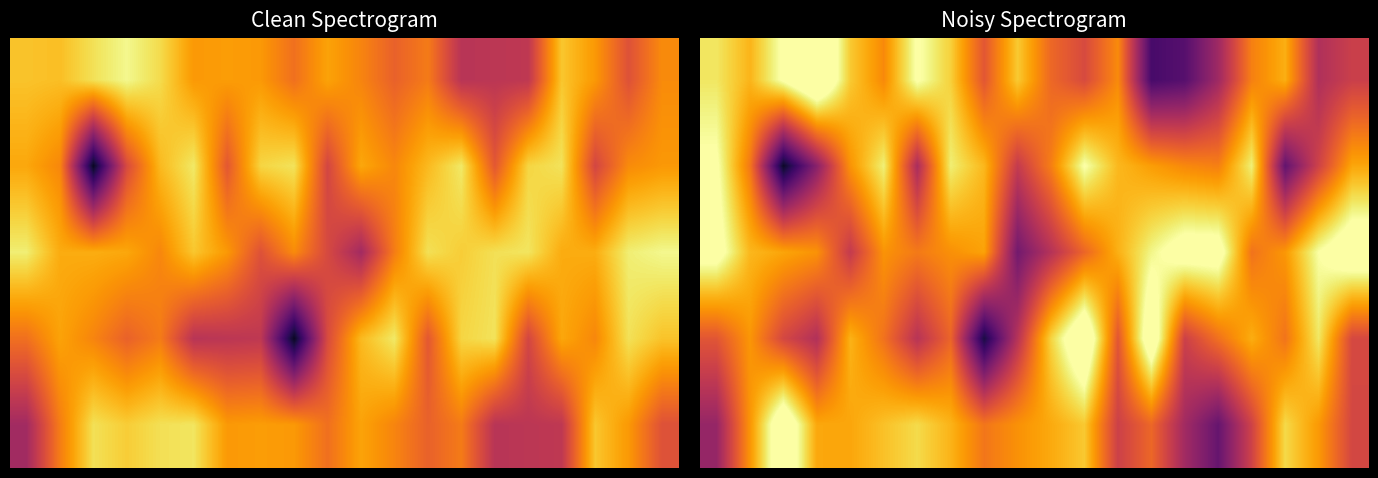

Count the number of categories in the chart.

20